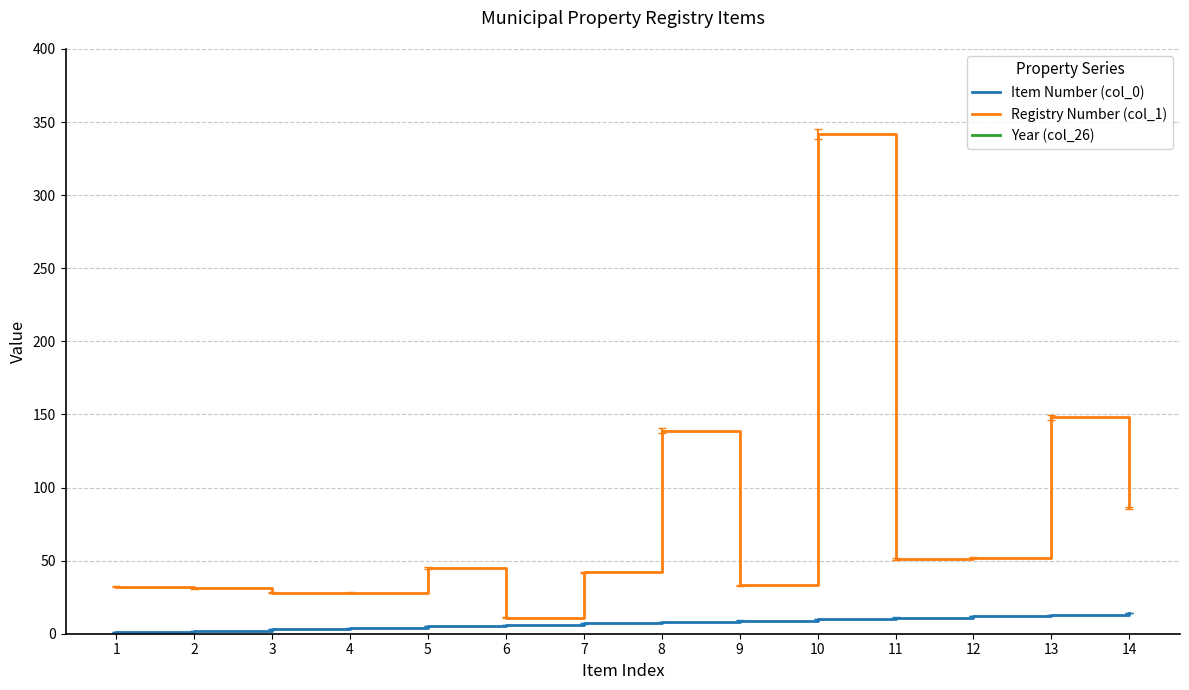

The Registry Number (col_1) series shows 17 at 6. True or false?

False